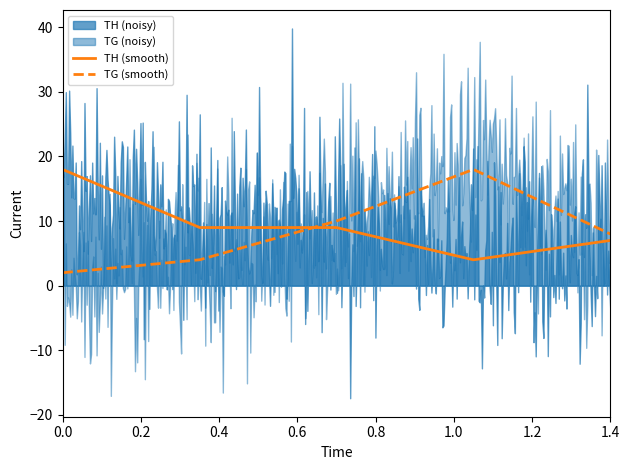

What is the average value of the TH series?

9